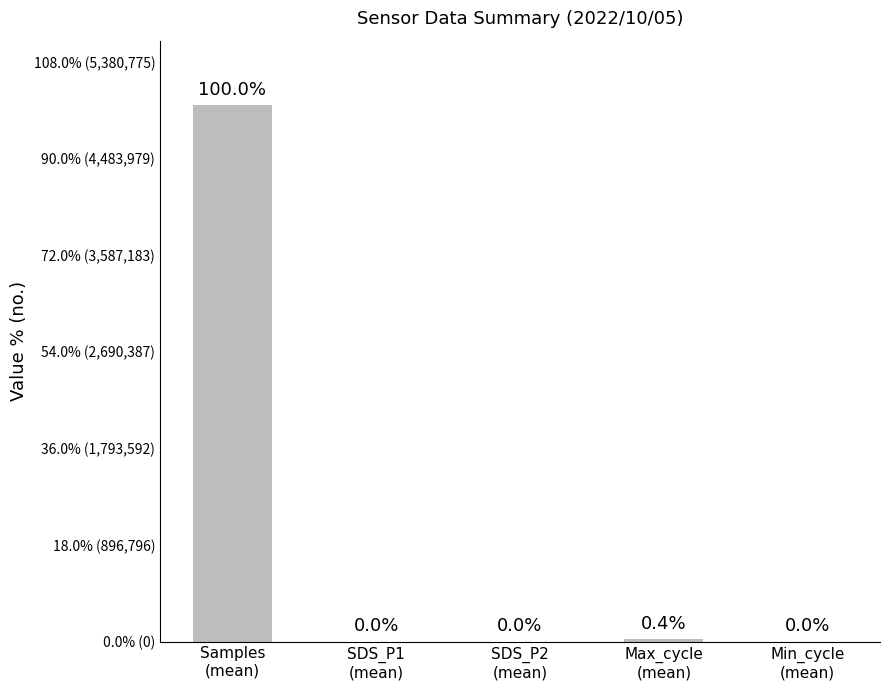

The value at SDS_P2
(mean) is 3.0. True or false?

False